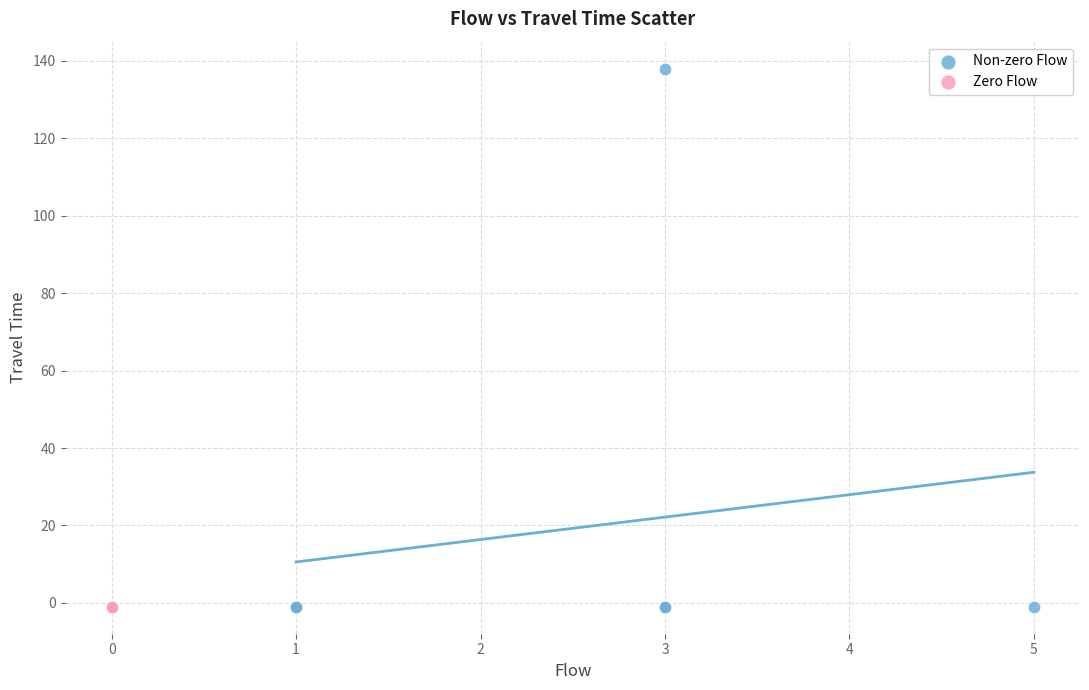

What are all the series names shown in the legend?

Non-zero Flow, Zero Flow